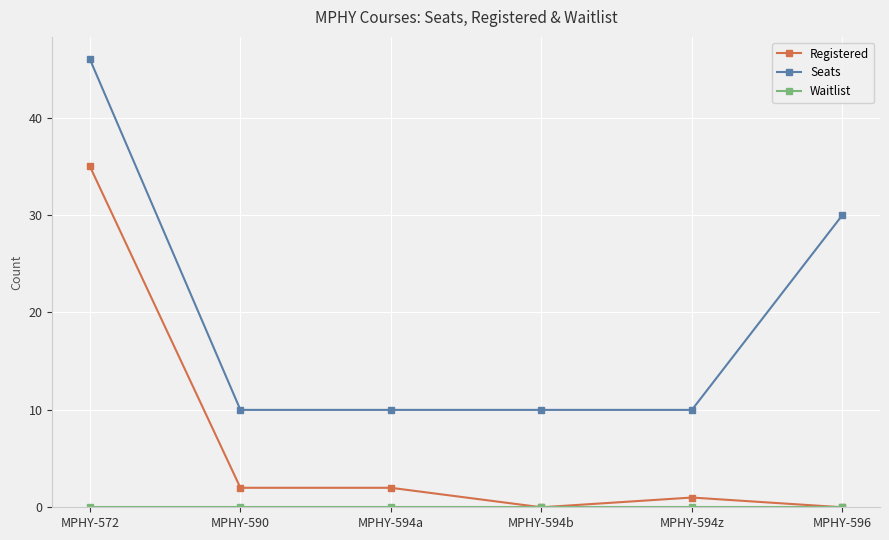

True or false: Seats and Registered cross at least once.

False